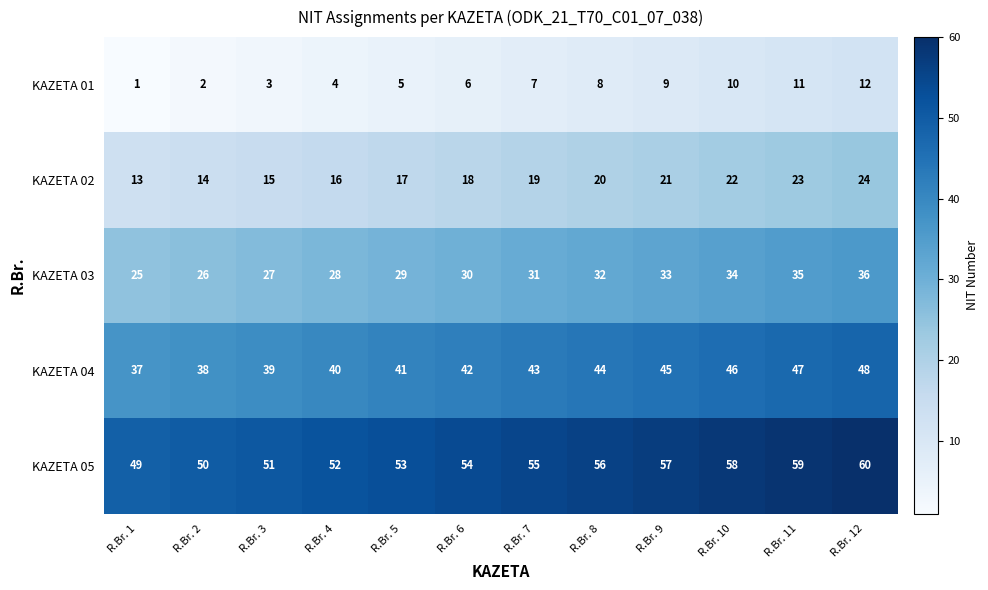

What is the sum of all KAZETA 05 values?

654